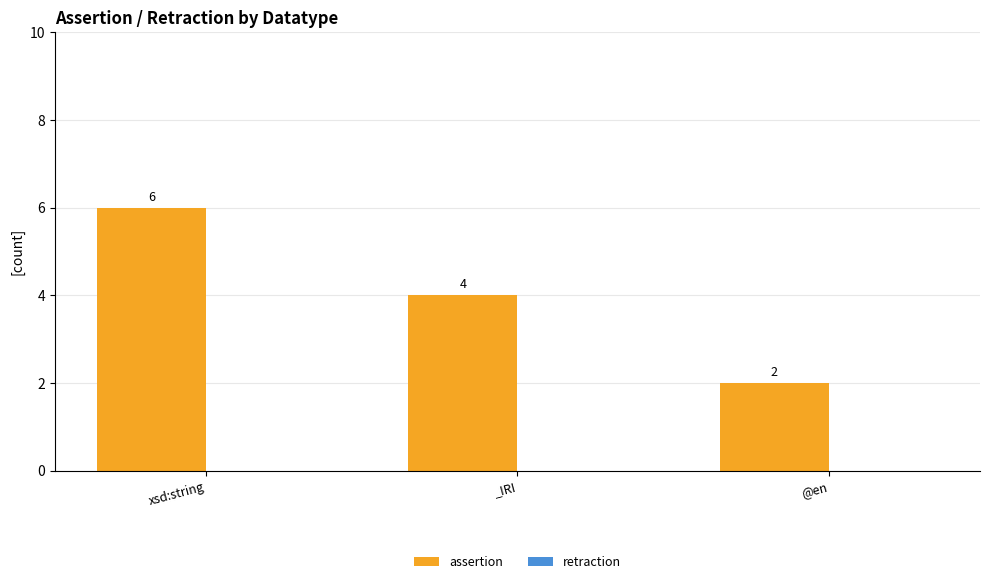

How many bars are there in total?

3